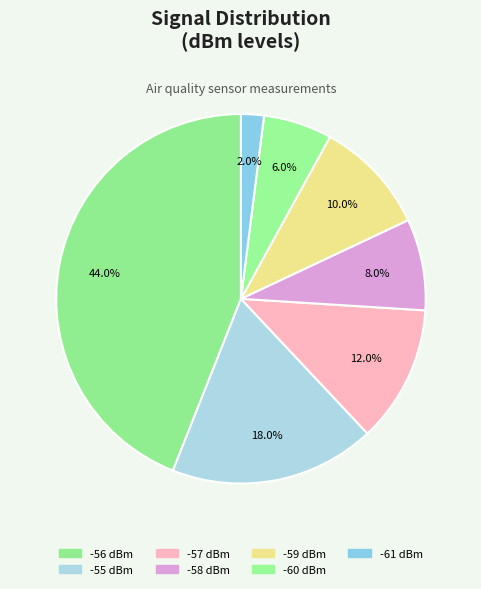

Which slice is the smallest?

-61 dBm